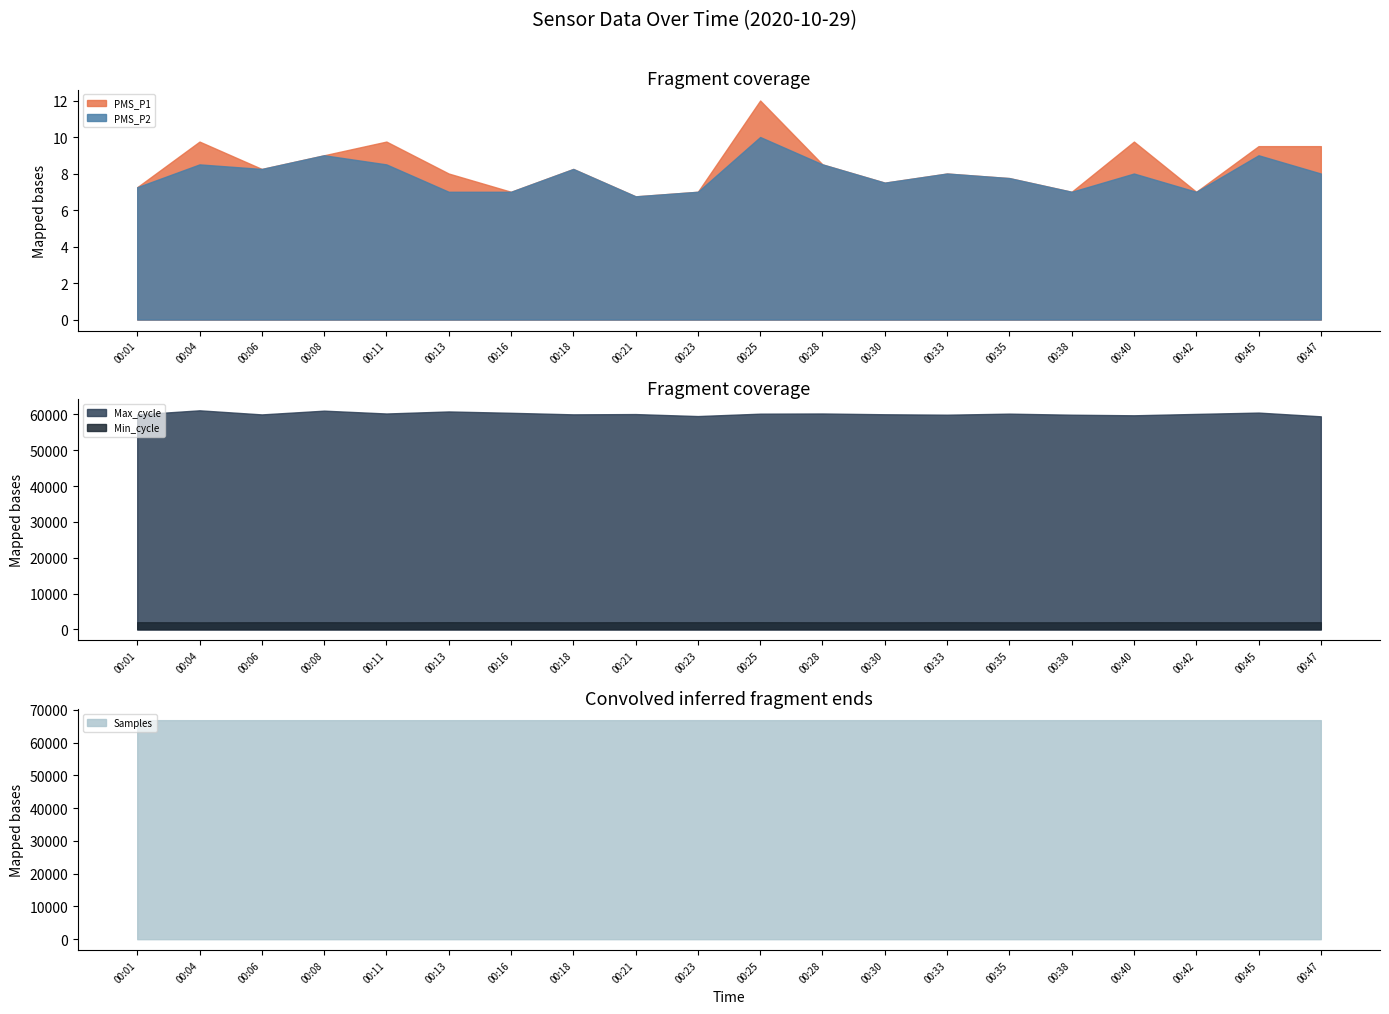

What is the difference between the maximum and minimum values in the Min_cycle series?

37